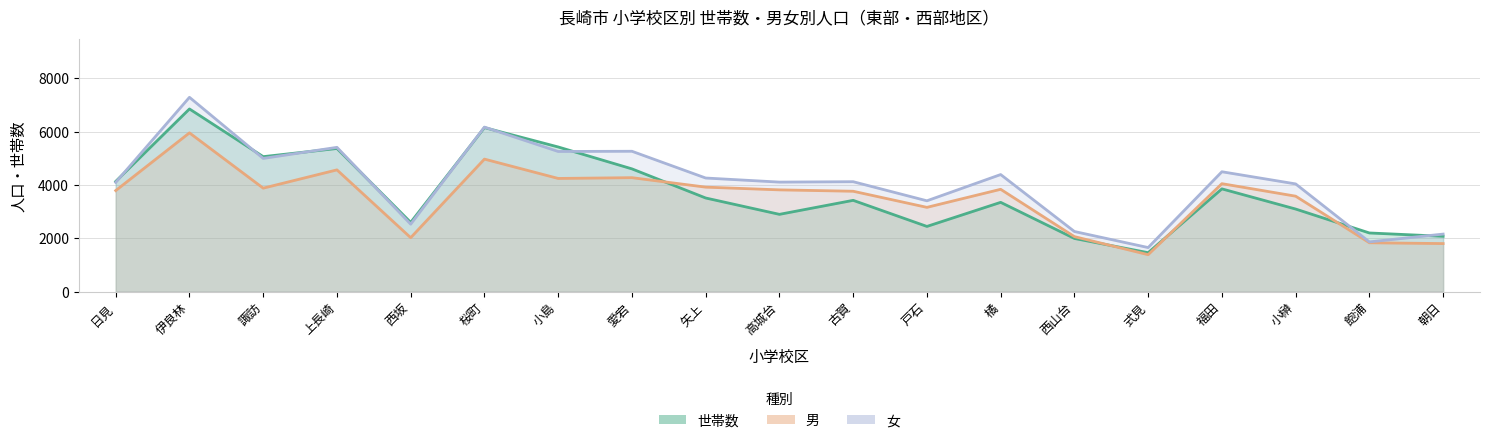

Is the value of 男 at 小島 greater than the value of 女 at 古賀?

Yes